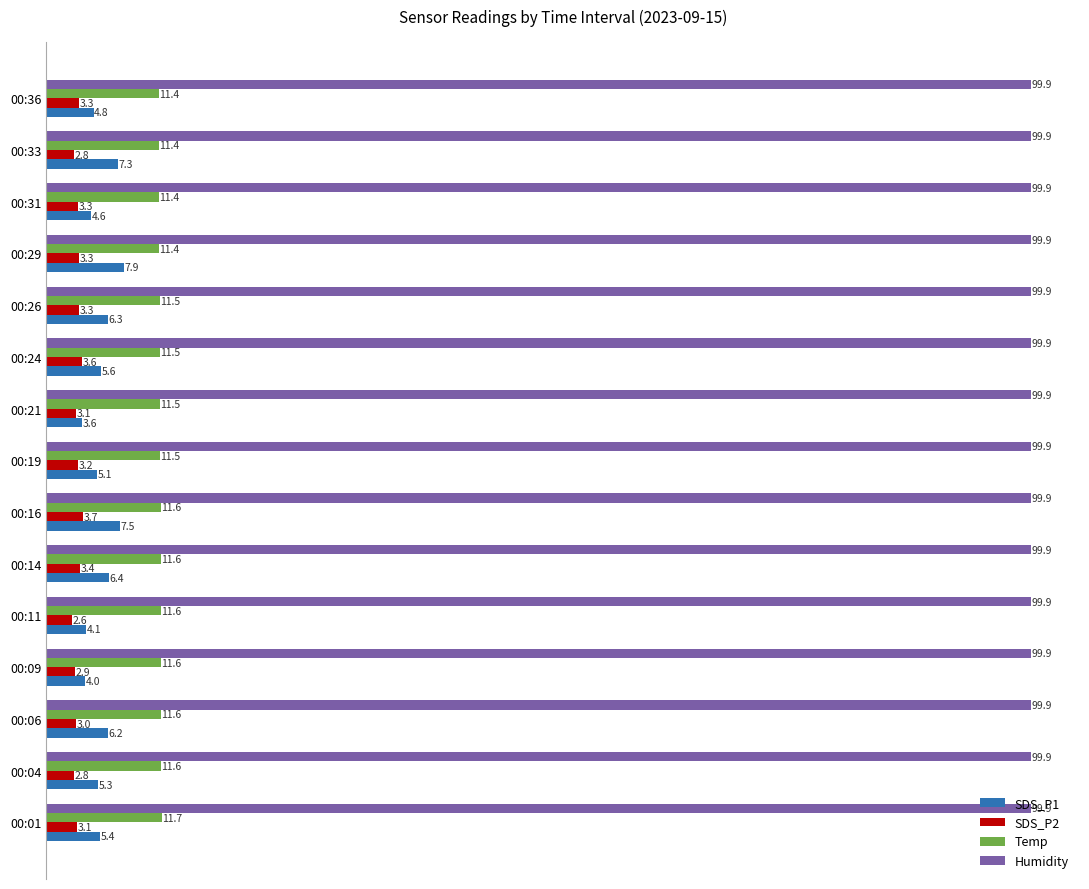

List the series in order of their peak value, highest first.

Humidity, Temp, SDS_P1, SDS_P2